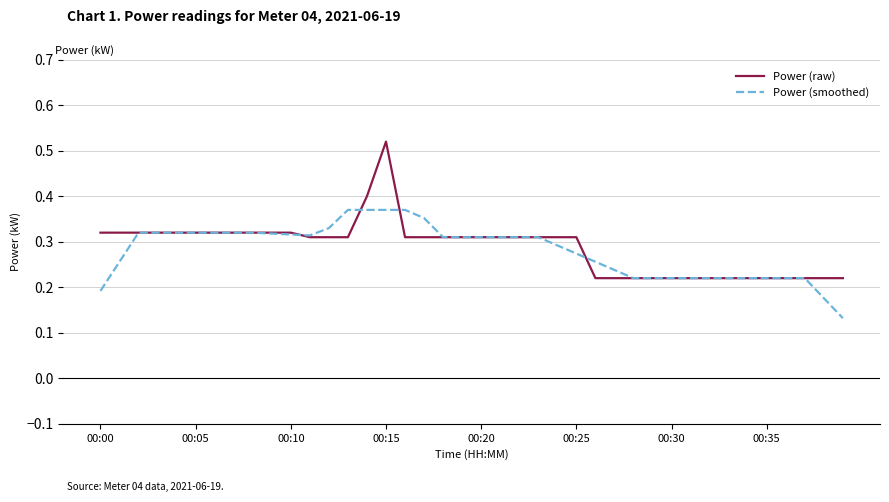

Which series has the widest spread of values?

Power (raw)